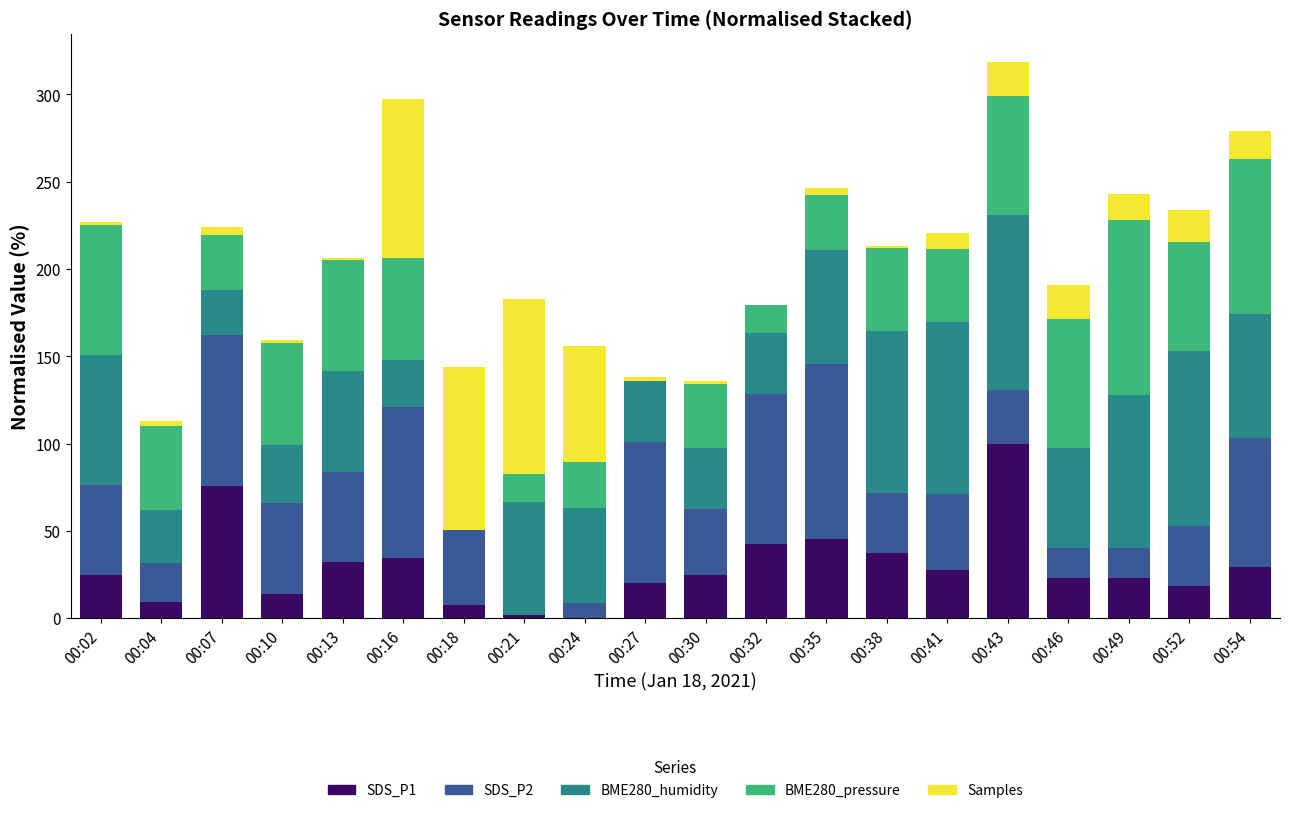

Is it true that SDS_P1 equals -33.6 at 00:24?

False